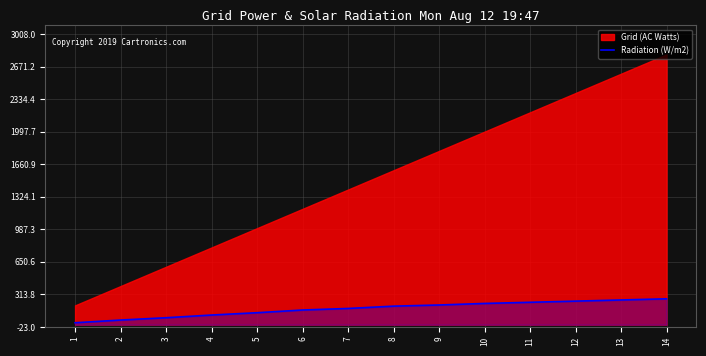

The value at 6 is 152. True or false?

True